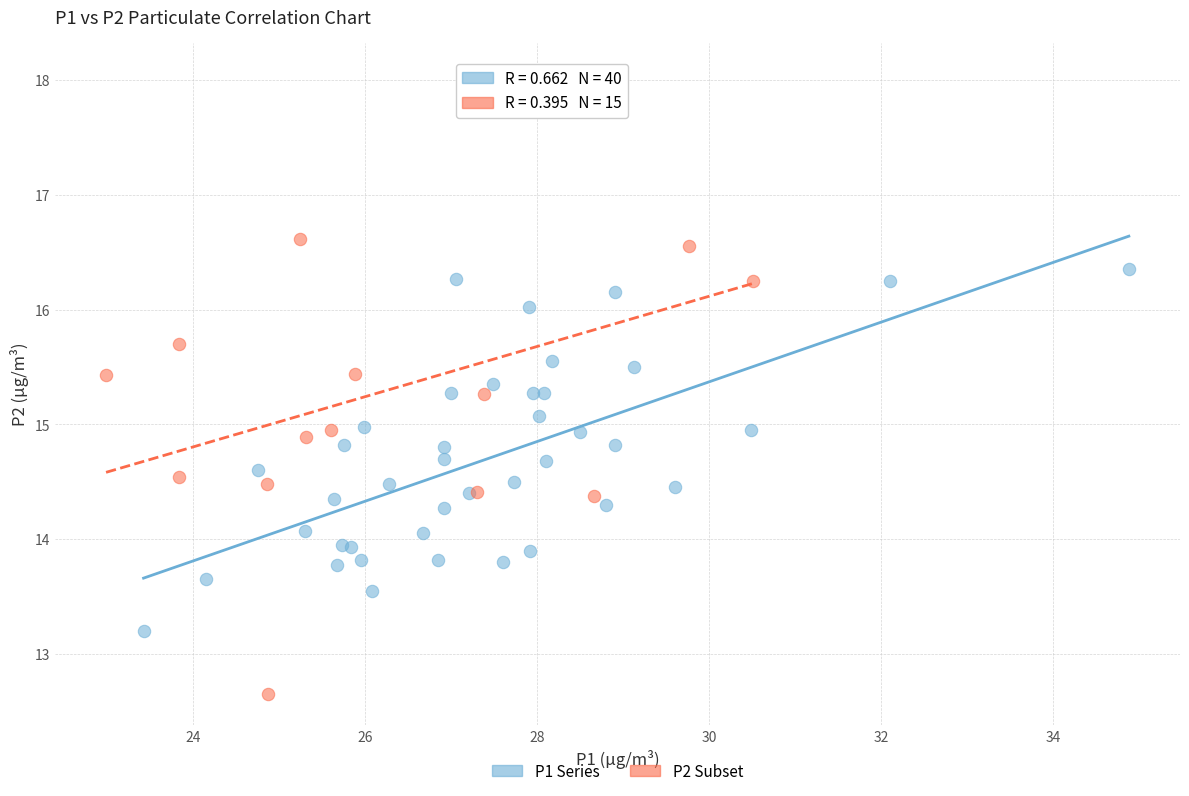

Which series contains the lowest Y value?

P2 Subset